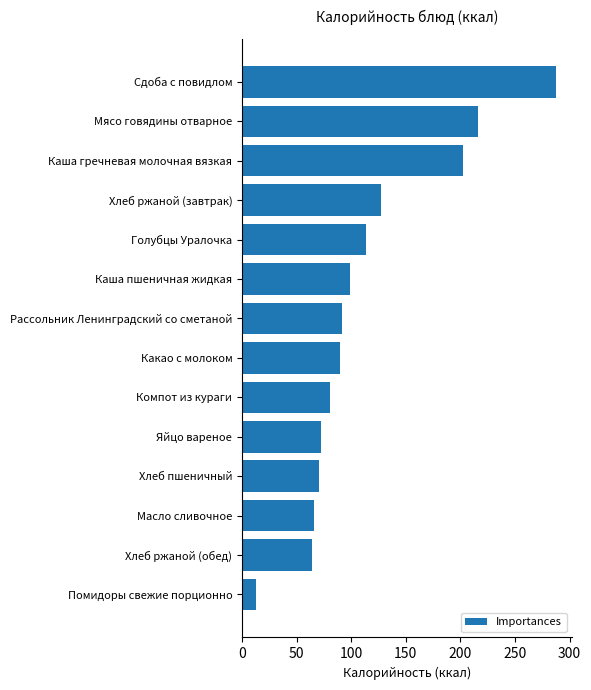

At which category does the chart reach its peak across all series?

Сдоба с повидлом